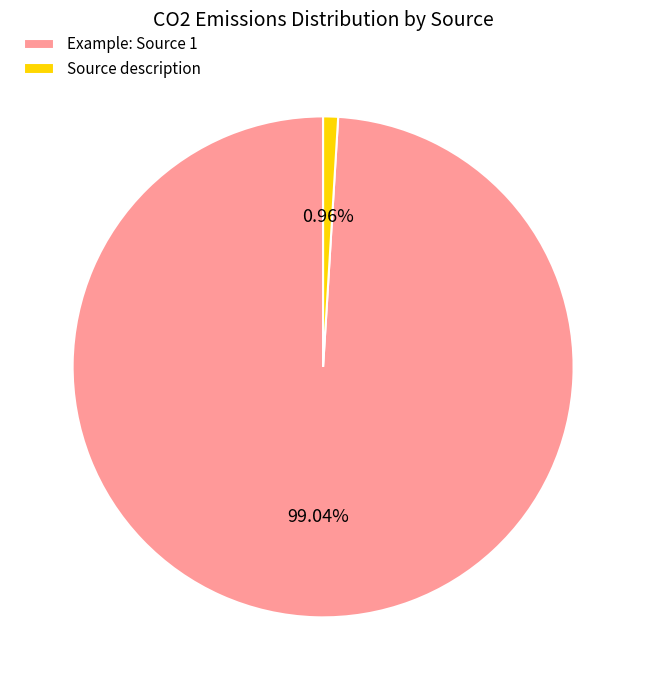

To the nearest percent, what is the average slice percentage?

50%